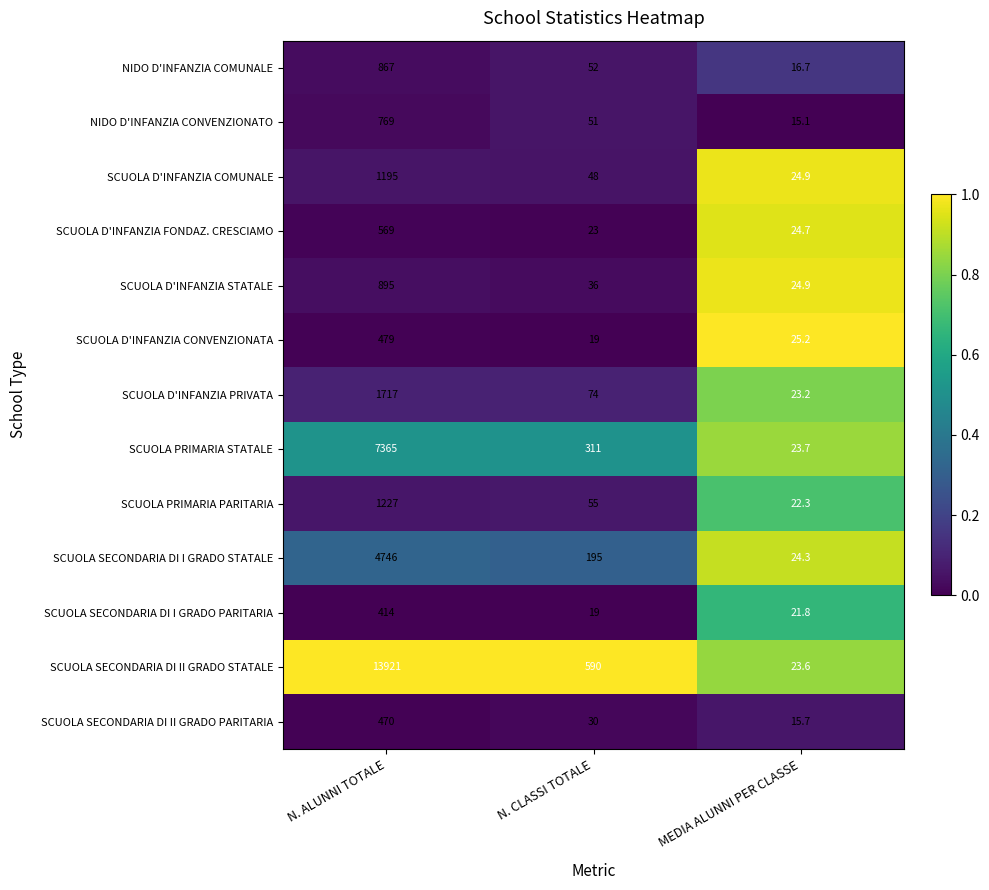

True or false: NIDO D'INFANZIA CONVENZIONATO has a value of 15.1 at MEDIA ALUNNI PER CLASSE.

True